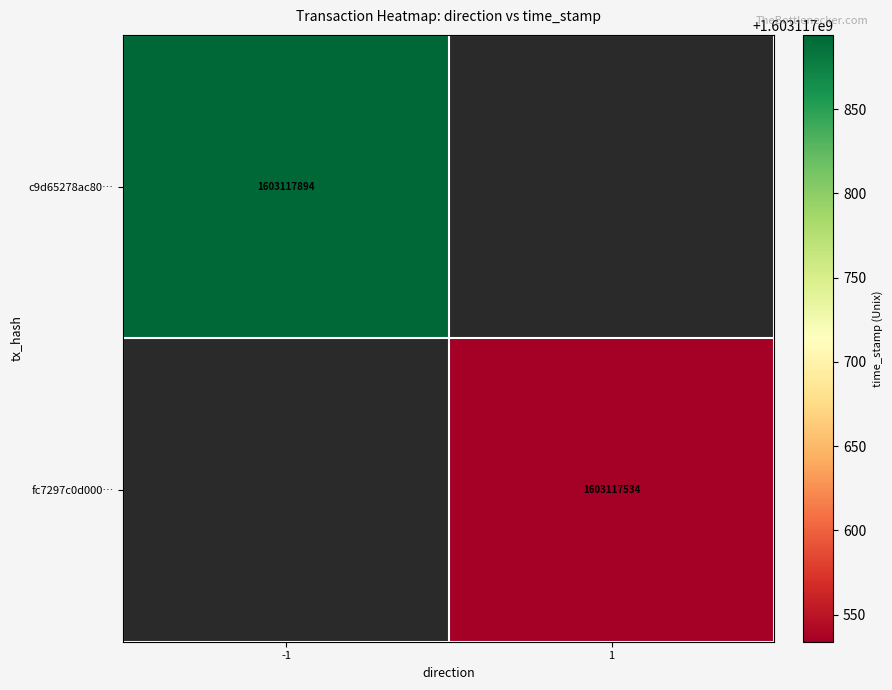

Reading left to right, what are all the values shown in this chart?

c9d65278ac8047c967d88a2edac191d94a4e321: -1	1603117894
fc7297c0d00084a1db86830bb6bbc0de97353af: 1	1603117534